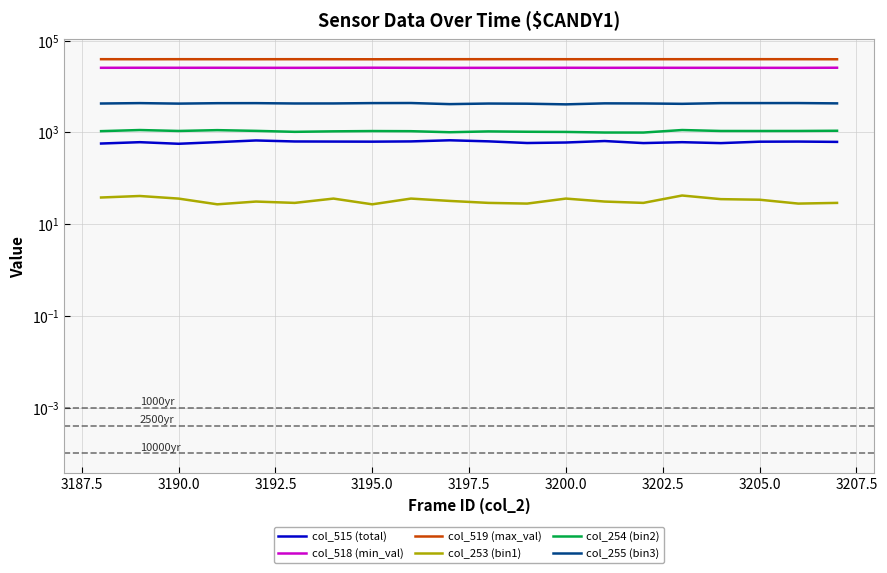

What is the total value across all series at 3195.0?

70975